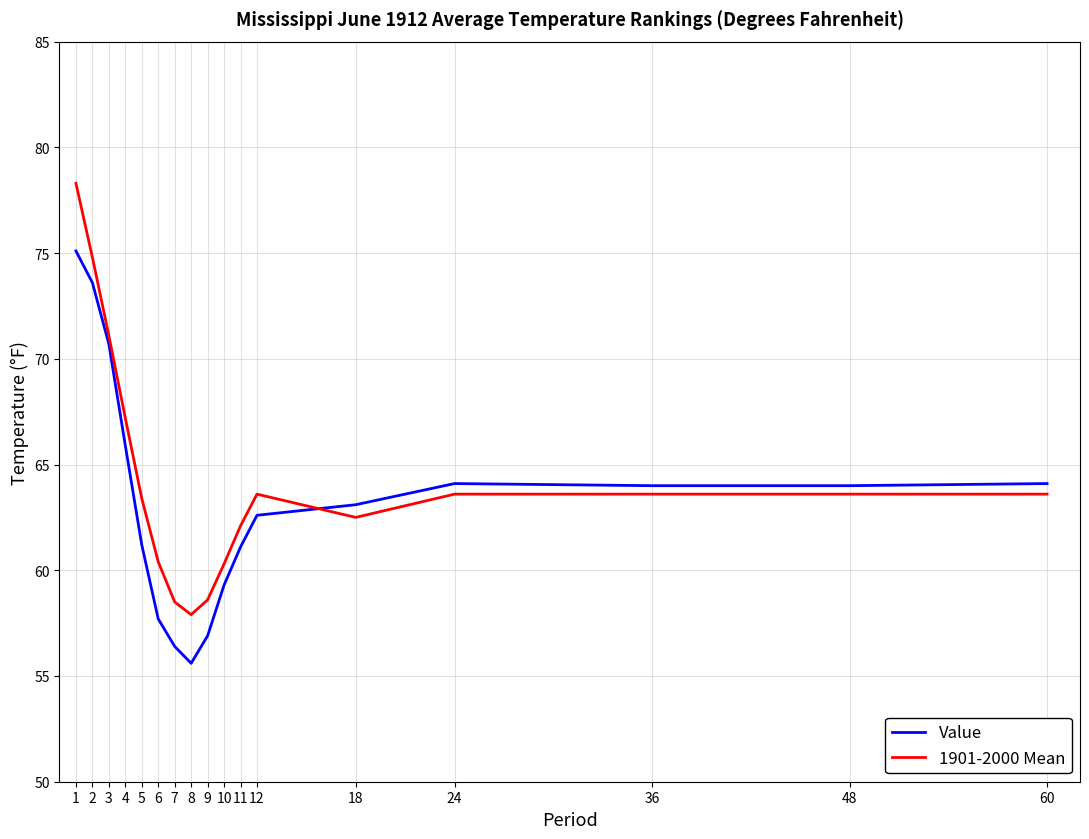

What is the greatest value displayed?

78.3